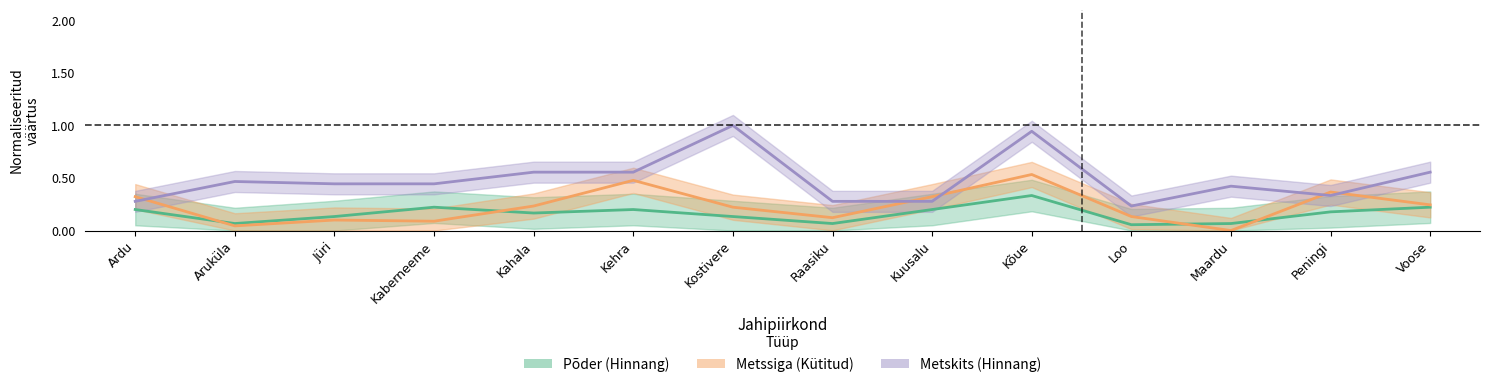

Between Aruküla and Kõue, which is larger?

Kõue